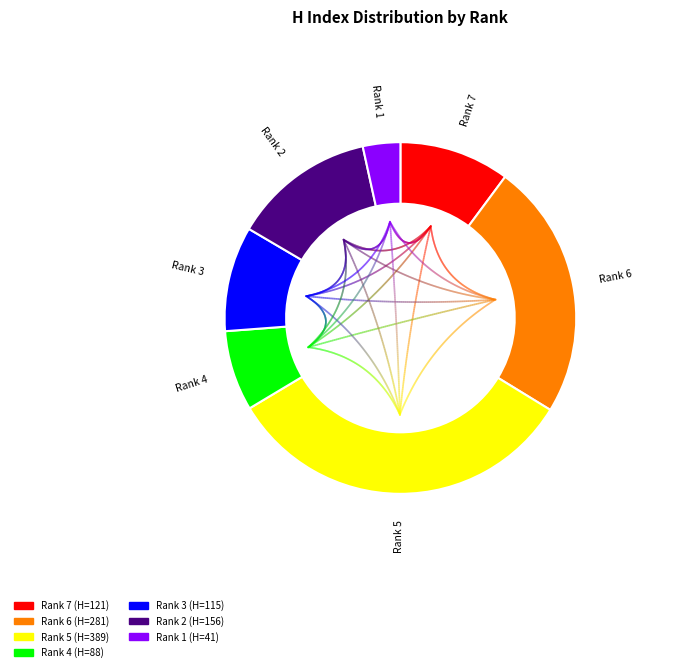

Rank the categories by value from highest to lowest.

Rank 5, Rank 6, Rank 2, Rank 7, Rank 3, Rank 4, Rank 1